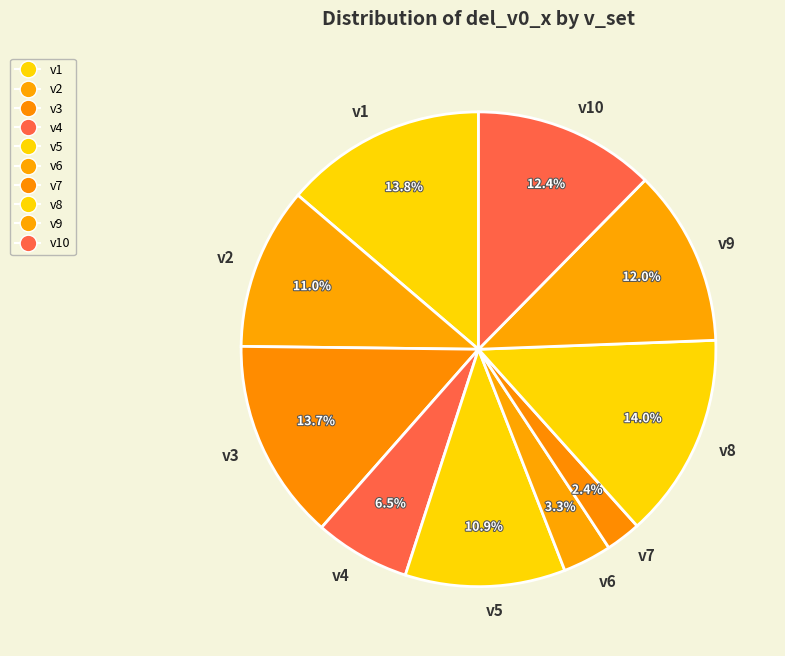

Does v5 account for over 50% of the chart?

No